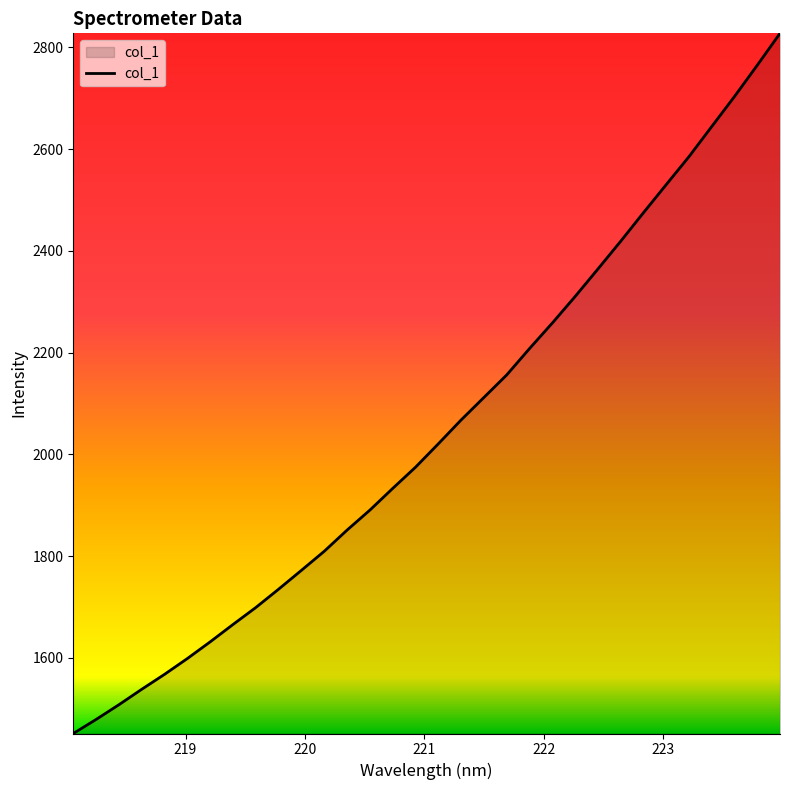

What is the greatest value displayed?

2827.6